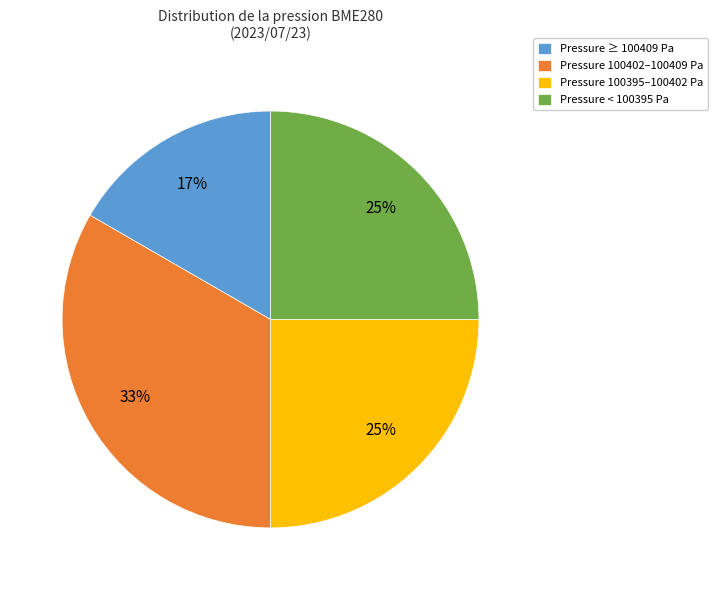

Is there a majority slice in this chart?

No